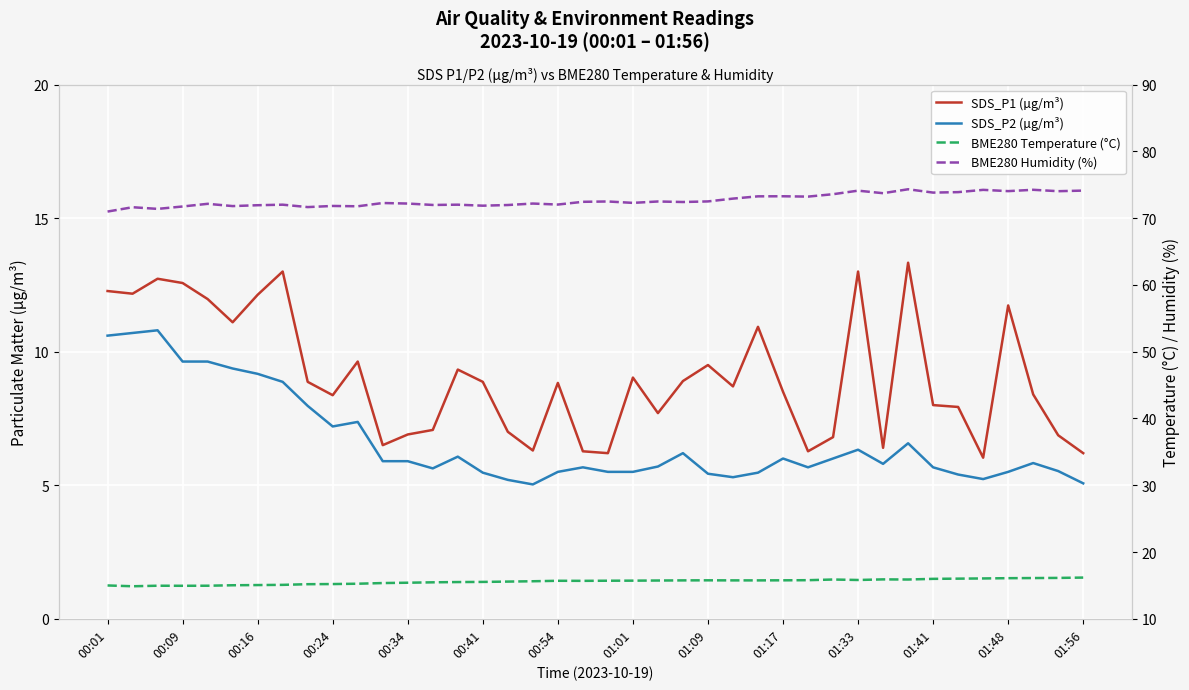

What is the difference between the highest and lowest values at 16?

66.8